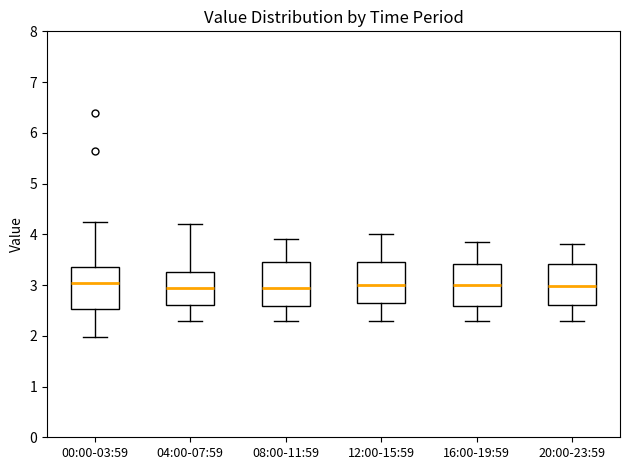

Reading left to right, read every box against the y-axis: the position of its median line, the range the box covers, and the ends of its whiskers. The values are not printed on the chart, so give them approximately, as read against the axis.

00:00-03:59: median 3.0, box 2.5 to 3.4, whiskers 2.0 to 4.3
04:00-07:59: median 3.0, box 2.6 to 3.3, whiskers 2.3 to 4.2
08:00-11:59: median 3.0, box 2.6 to 3.5, whiskers 2.3 to 3.9
12:00-15:59: median 3.0, box 2.6 to 3.5, whiskers 2.3 to 4.0
16:00-19:59: median 3.0, box 2.6 to 3.4, whiskers 2.3 to 3.9
20:00-23:59: median 3.0, box 2.6 to 3.4, whiskers 2.3 to 3.8